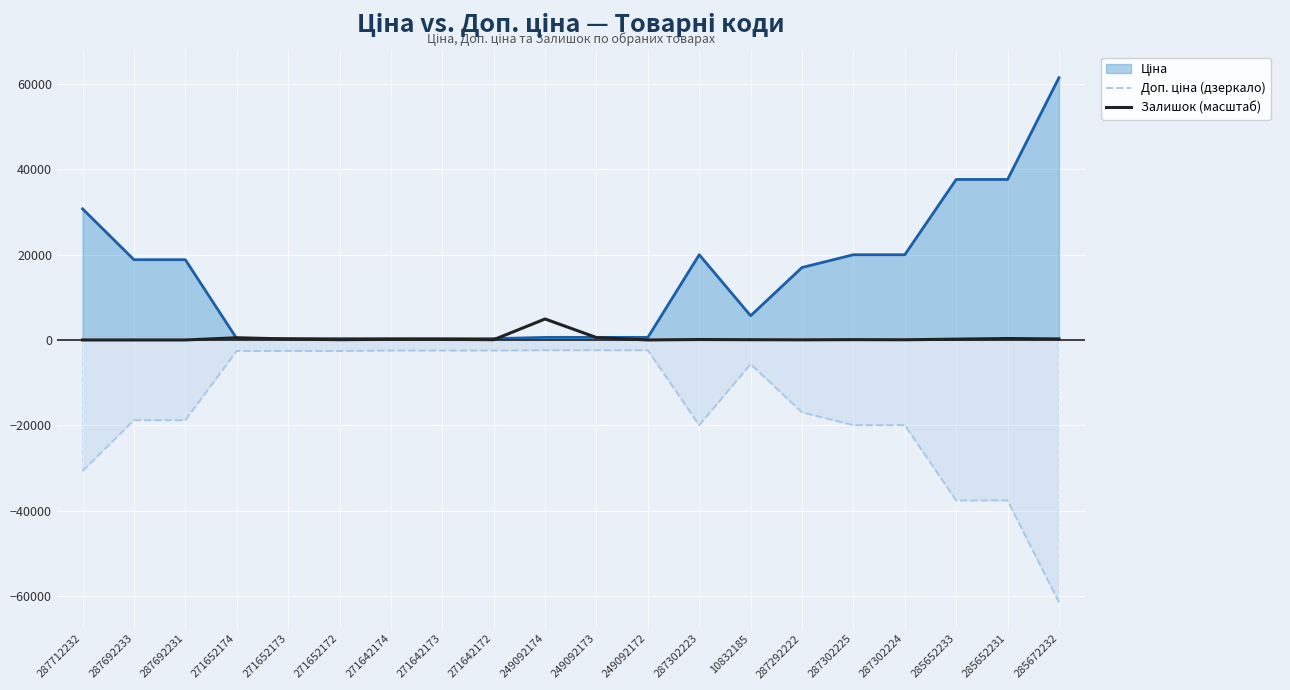

What is the approximate value of Доп. ціна (дзеркало) at 249092174?

-2414.8